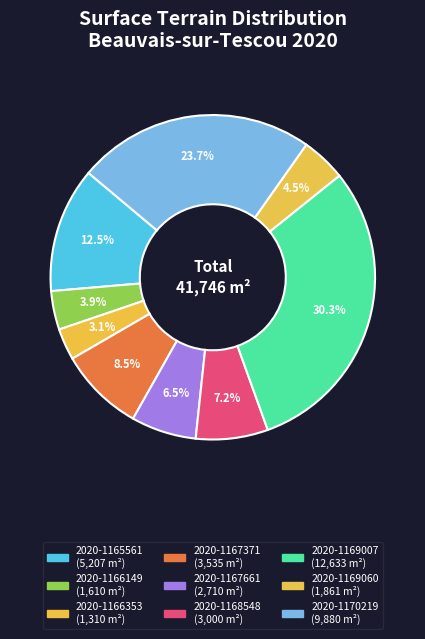

How many segments does this pie chart have?

9